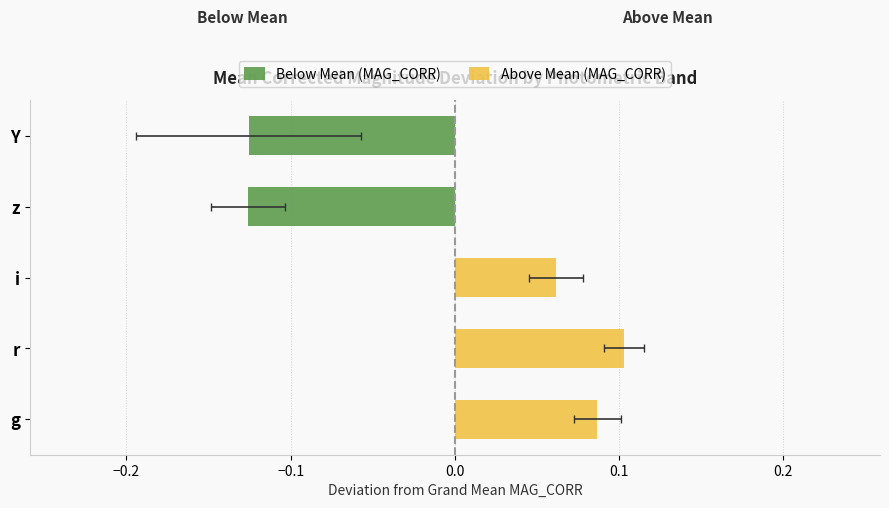

What are all the series names shown in the legend?

Below Mean (MAG_CORR), Above Mean (MAG_CORR)